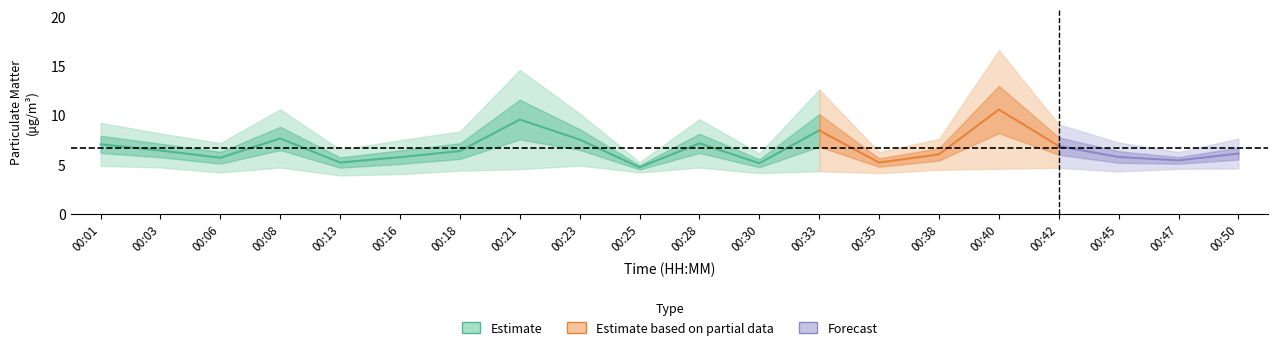

What is the sum of the P1 values at 00:38 and 00:25?

12.8